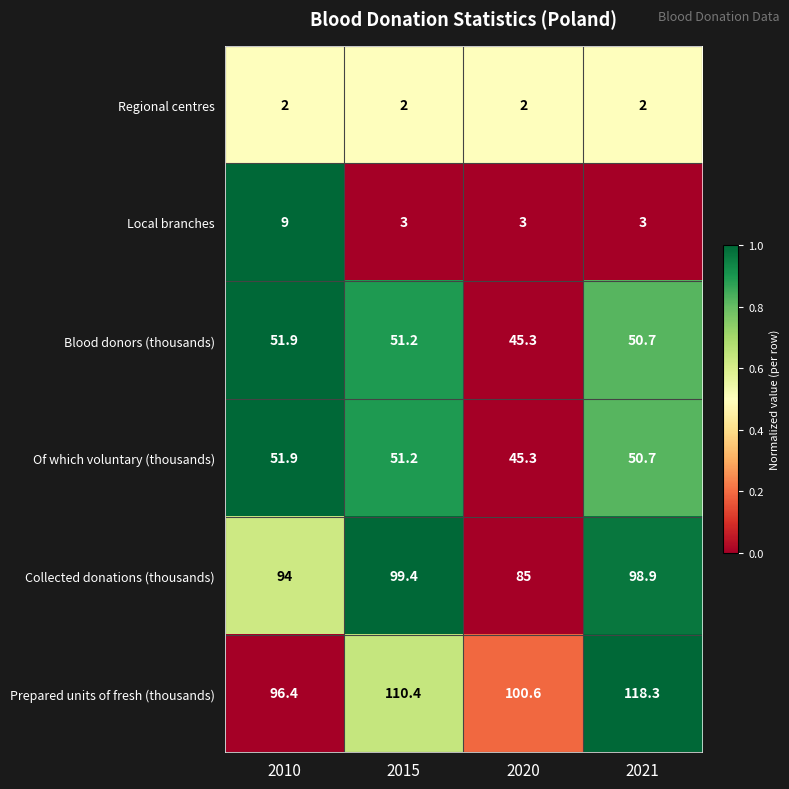

Is the value of Prepared units of fresh (thousands) at 2010 greater than the value of Local branches at 2021?

Yes